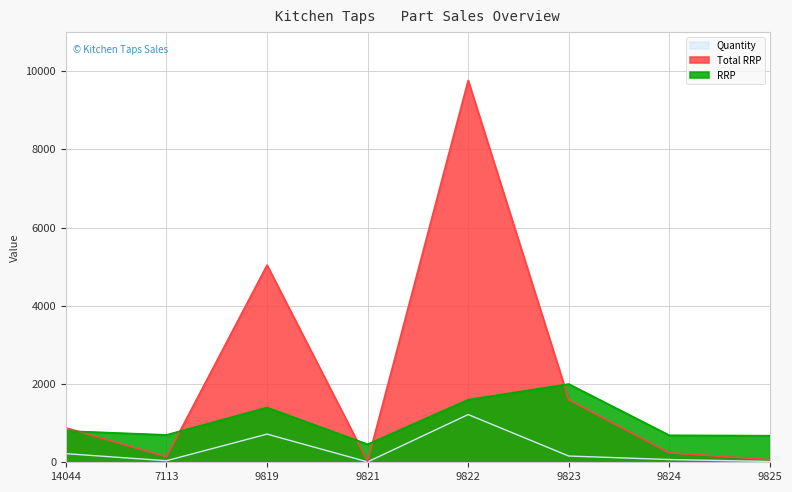

Rank the series at 9823 from highest to lowest value.

RRP, Total RRP, Quantity